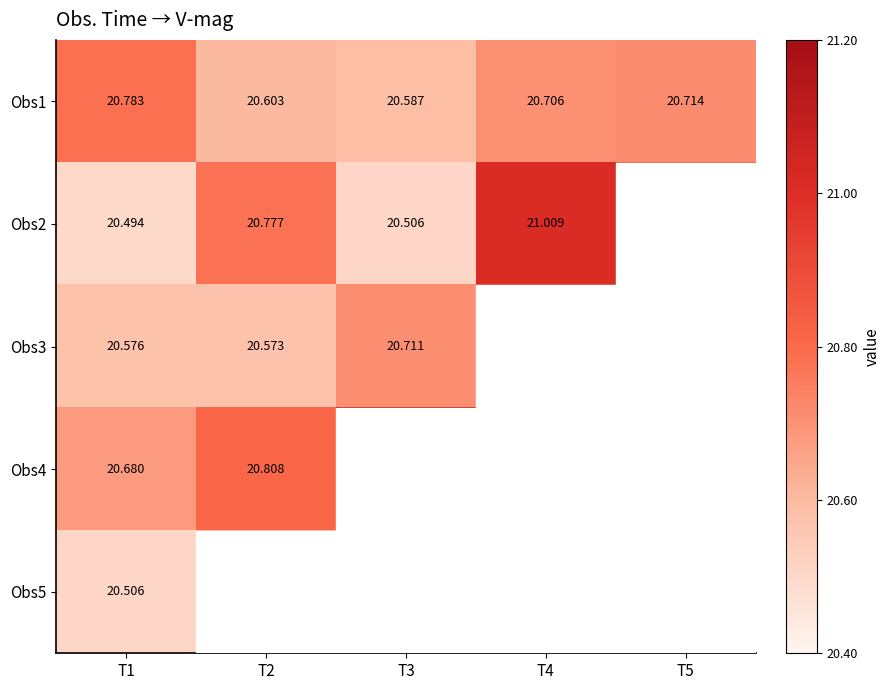

What is the total value across all series at T5?

103.3